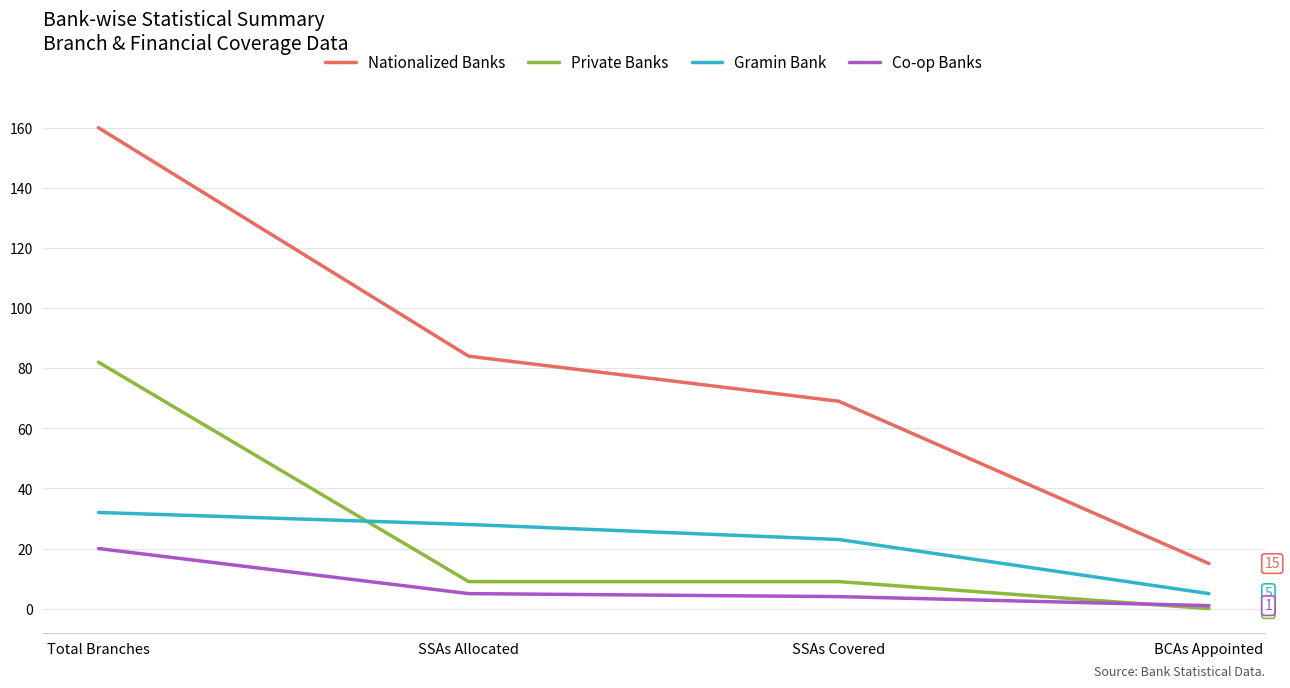

Is it true that Private Banks equals 15 at SSAs Allocated?

False